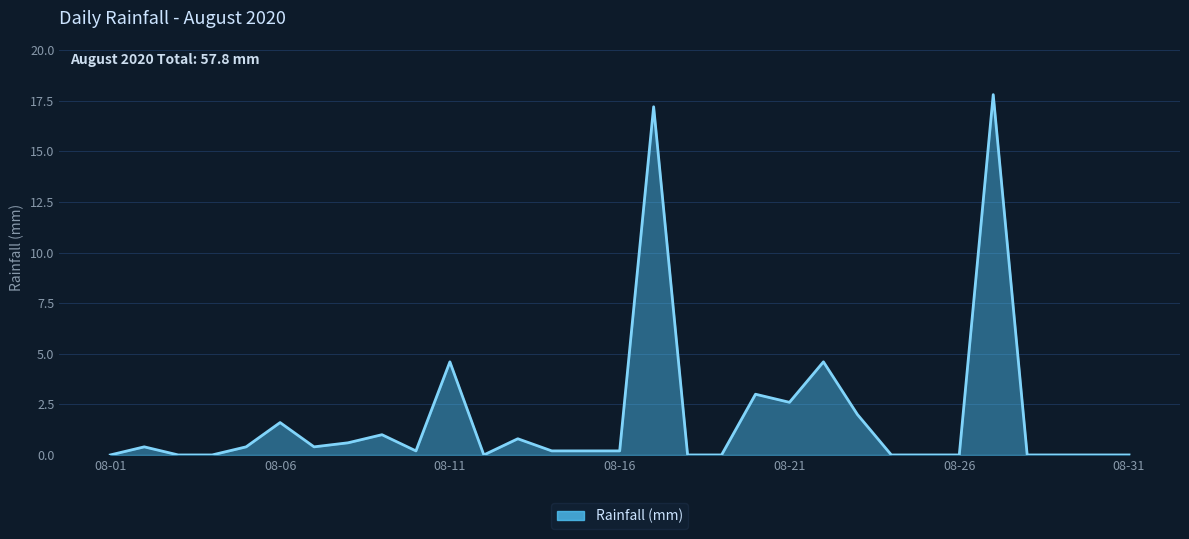

What is the difference between the maximum and minimum values?

17.8